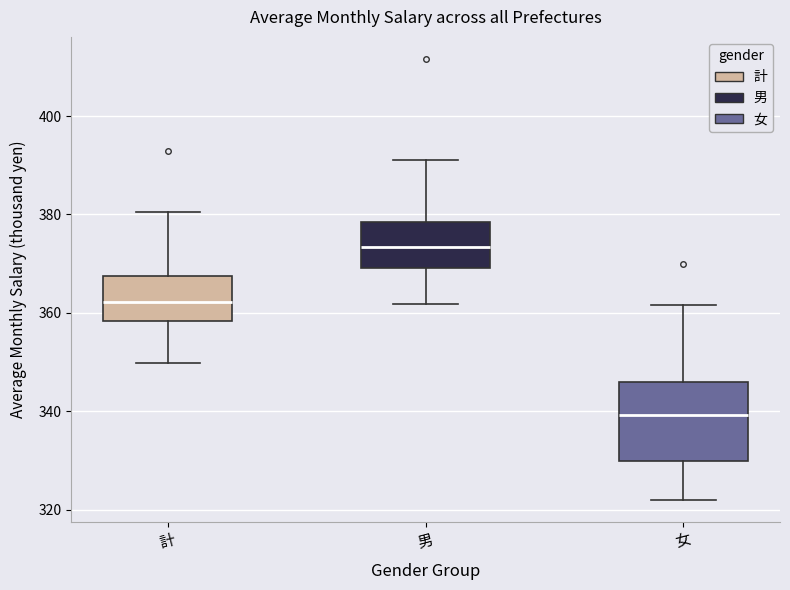

Where is the lower edge of the box for 男 on the y-axis? The values are not printed on the chart, so give them approximately, as read against the axis.

370